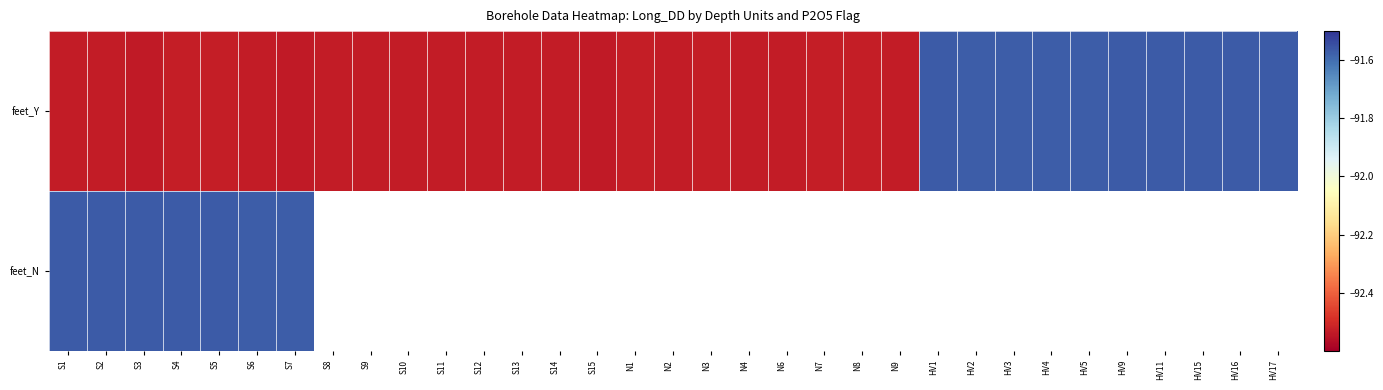

Rank the series by their maximum value, from highest to lowest.

feet_N, feet_Y